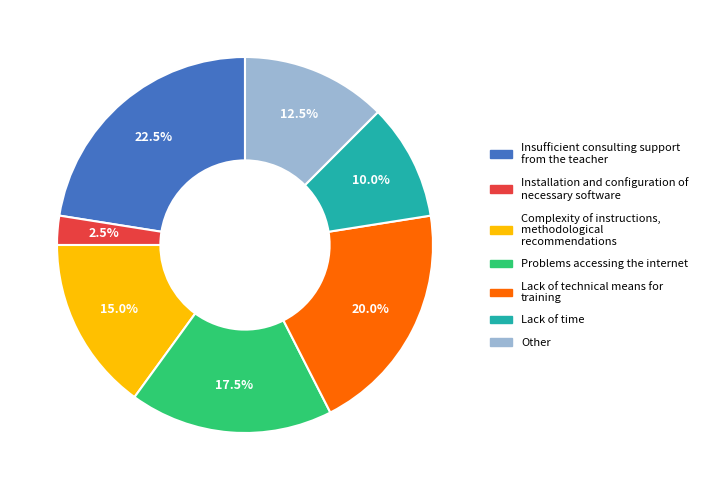

Is there any slice that represents more than half of the pie?

No